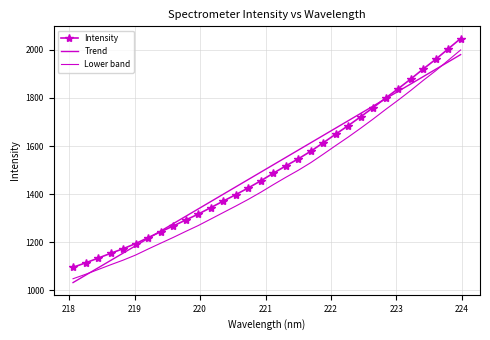

Reading left to right, extract all data points from this chart.

Intensity: 1095.5	1113.9	1133.6	1153.5	1172.8	1194.1	1219.1	1243.3	1267.2	1292.3	1316.7	1343.6	1370.7	1397.7	1425.6	1455.2	1486.7	1517.2	1546.6	1578.3	1613.5	1649.6	1684.9	1721.9	1760.2	1800.0	1838.6	1878.6	1920.5	1960.7	2004.0	2047.3
Trend: 1031.9	1062.5	1093.2	1123.8	1154.4	1185.1	1215.7	1246.3	1276.9	1307.5	1338.2	1368.8	1399.4	1430.0	1460.6	1491.2	1521.8	1552.4	1582.9	1613.5	1644.1	1674.7	1705.3	1735.9	1766.4	1797.0	1827.6	1858.2	1888.7	1919.3	1949.8	1980.4
Lower band: 1047.9	1066.3	1086.0	1105.9	1125.2	1146.5	1171.5	1195.7	1219.6	1244.7	1269.1	1296.0	1323.1	1350.1	1378.0	1407.6	1439.1	1469.6	1499.0	1530.7	1565.9	1602.0	1637.3	1674.3	1712.6	1752.4	1791.0	1831.0	1872.9	1913.1	1956.4	1999.7